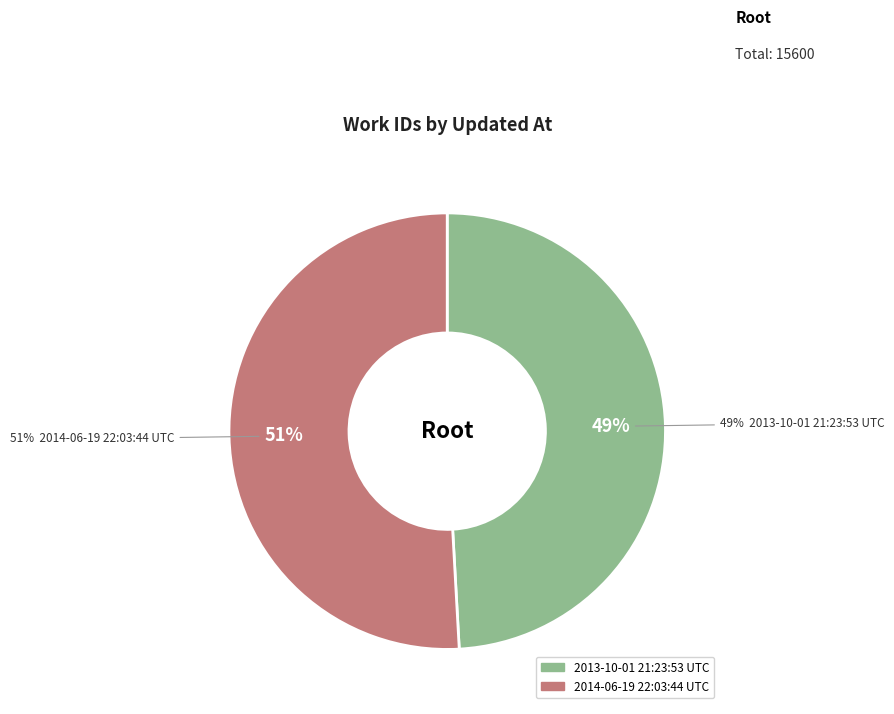

Which category has the smallest portion of the pie?

2013-10-01 21:23:53 UTC